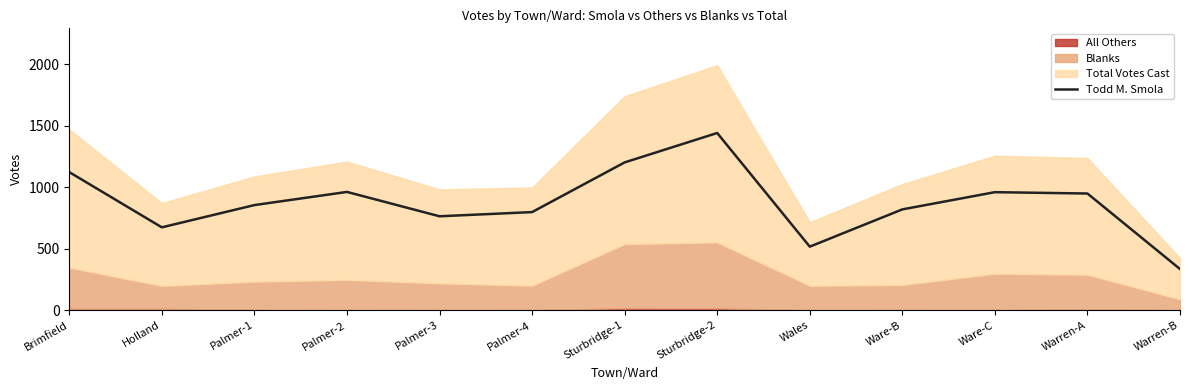

Does the chart display data point markers on the line(s)?

No